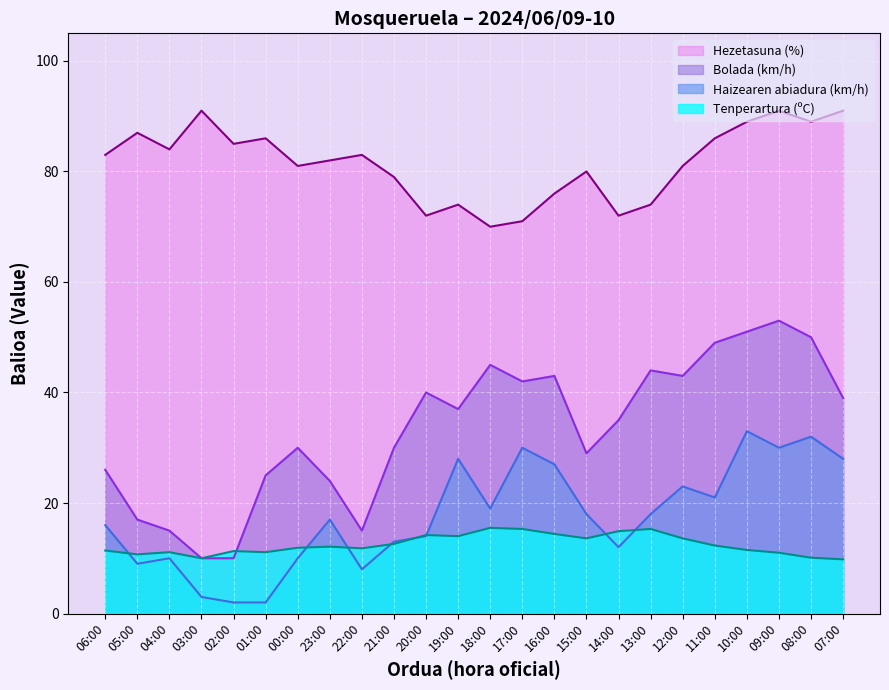

At which category does Tenperartura (ºC) reach its first local peak?

04:00